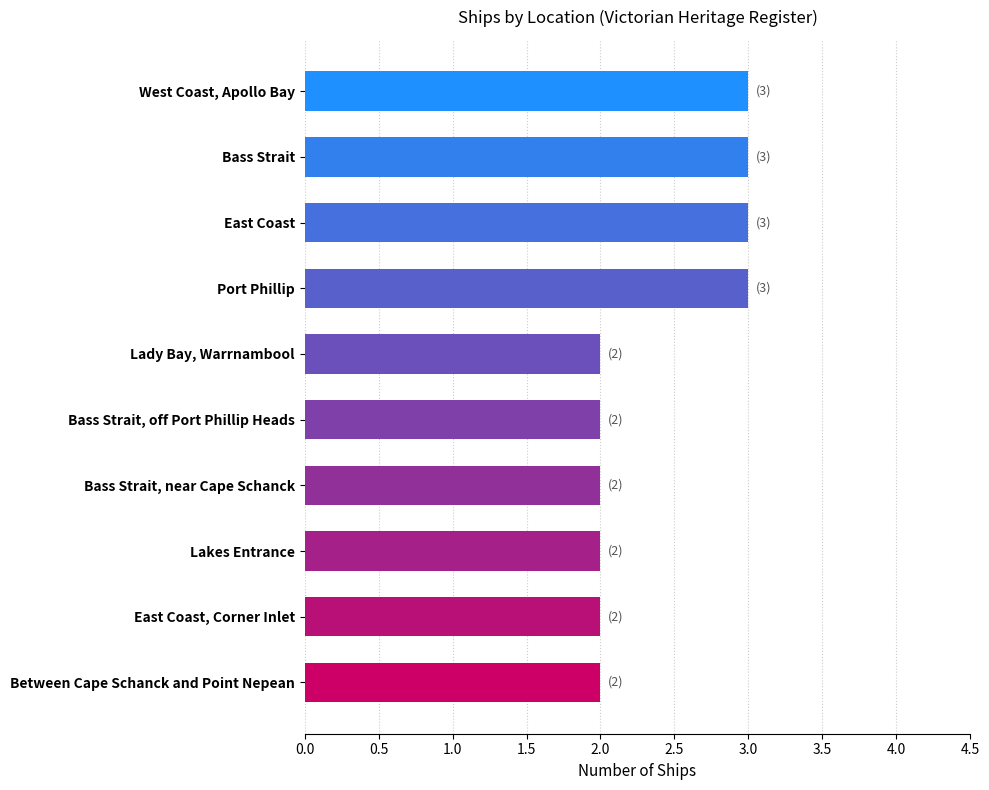

True or false: the data shows 3 at East Coast.

True